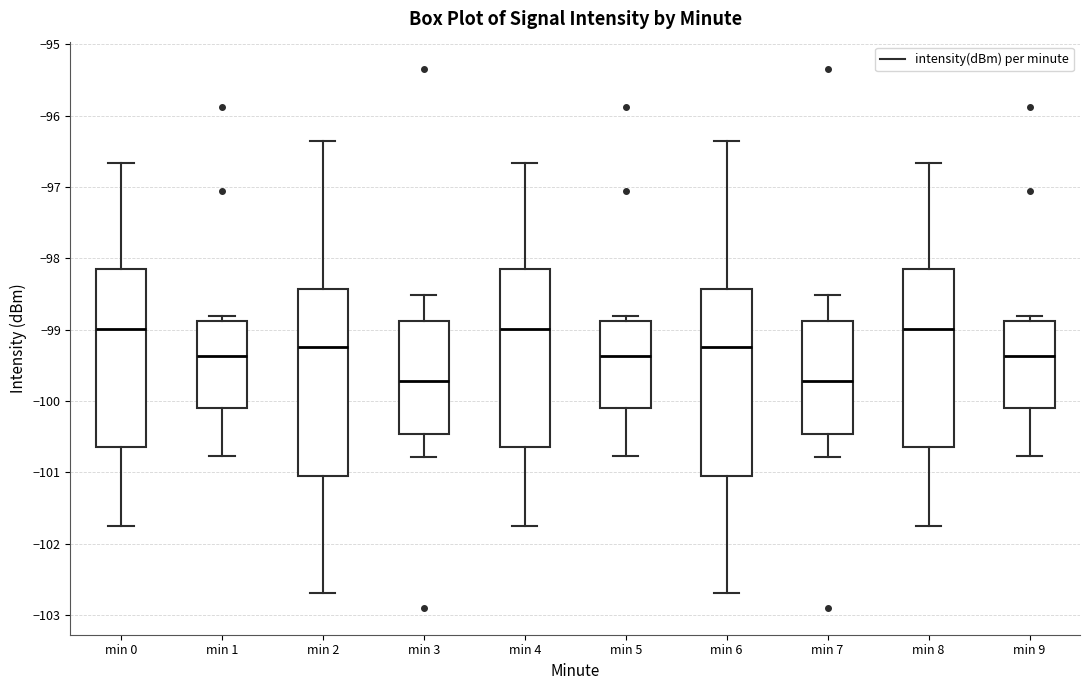

Where is the lower edge of the box for min 1 on the y-axis? The values are not printed on the chart, so give them approximately, as read against the axis.

-100.1